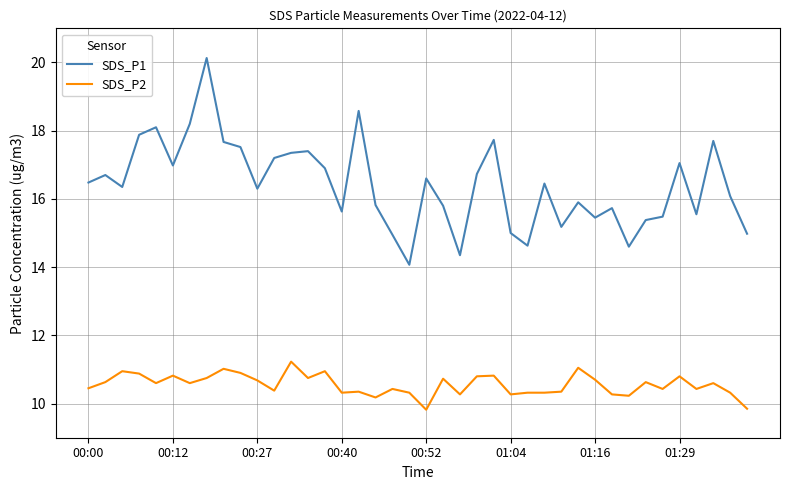

Does the chart have visible grid lines?

Yes